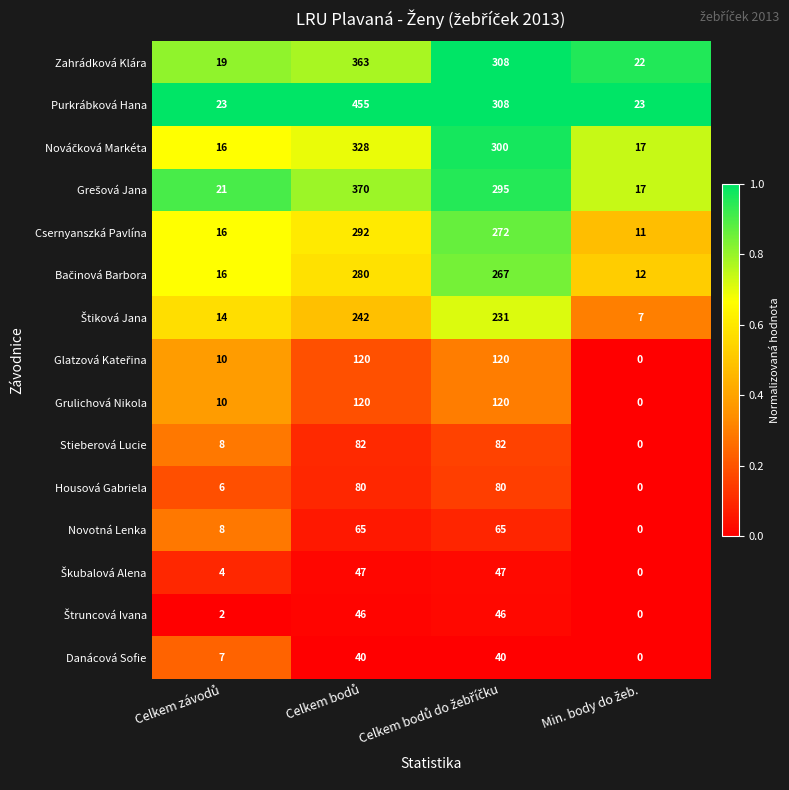

Which series has the largest total across all categories?

Purkrábková Hana